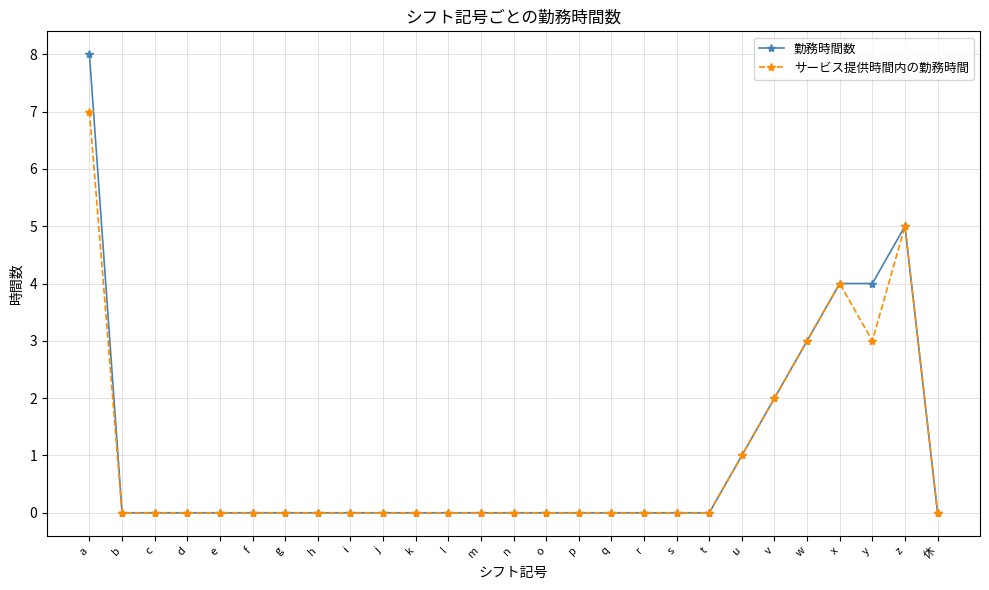

What is the label of the 26th point from the left?

z